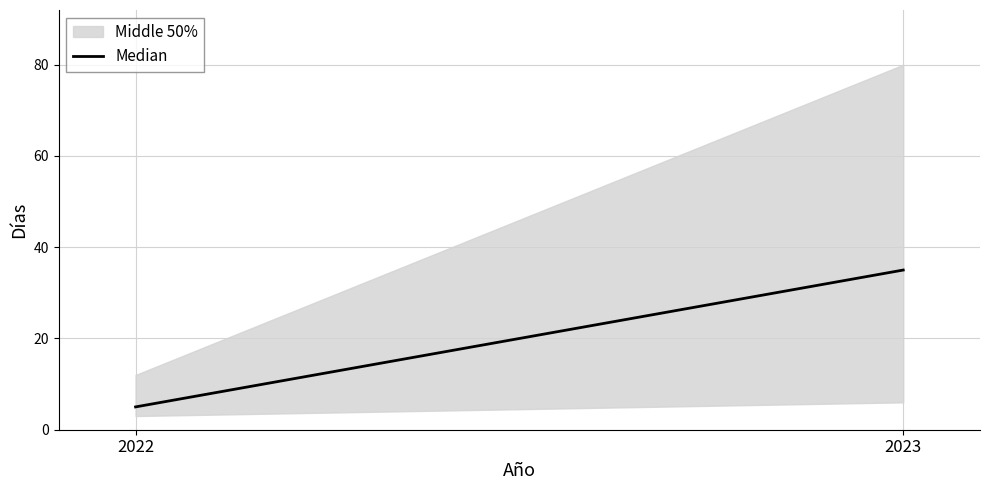

Rank the categories by value from lowest to highest.

2022, 2023